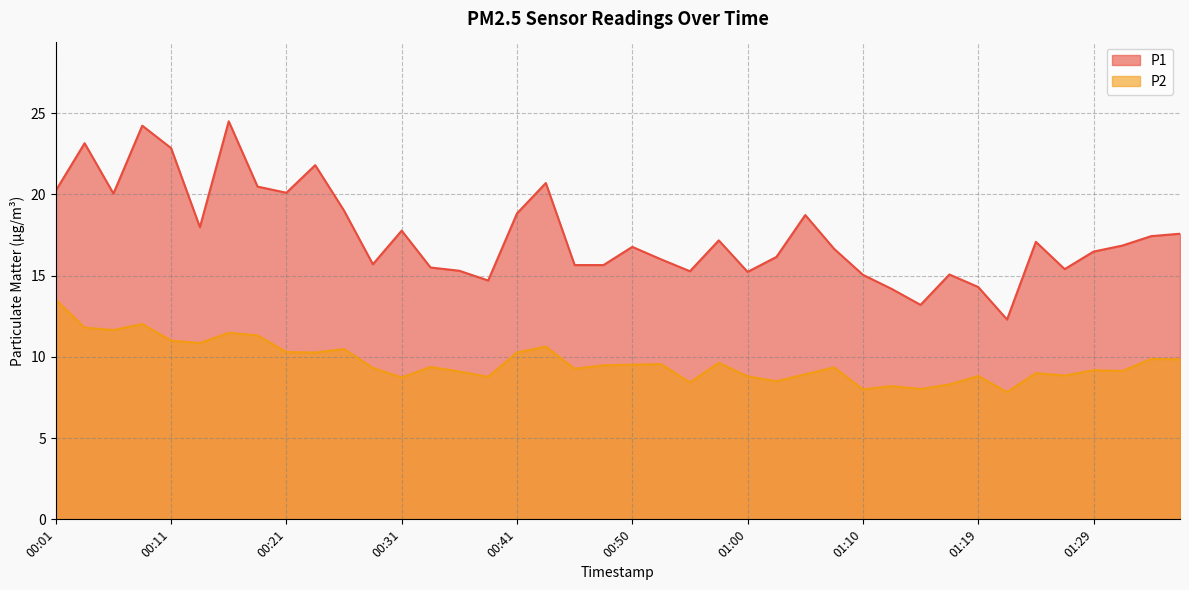

Which series has the largest range (max minus min)?

P1